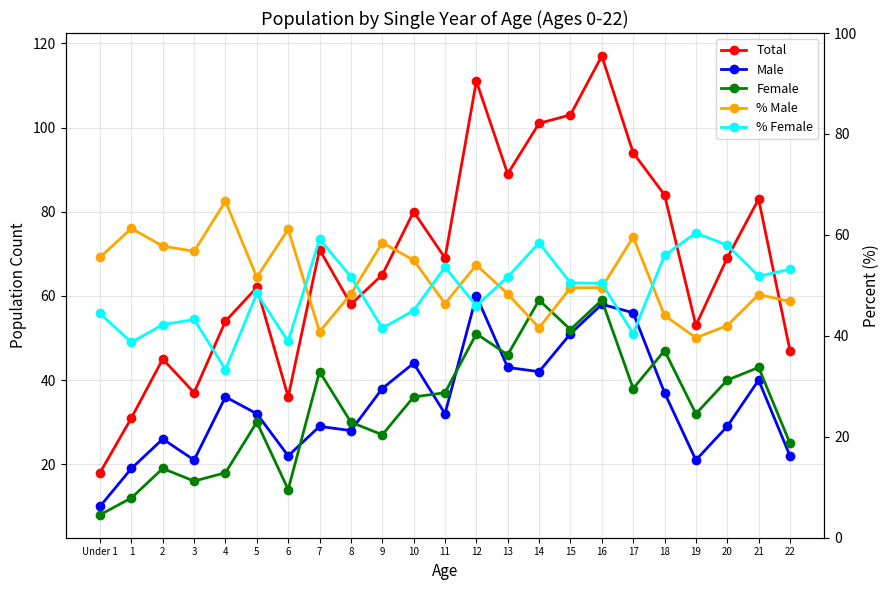

Reading right to left, list all the values displayed in this chart.

Total: 22=47.0	21=83.0	20=69.0	19=53.0	18=84.0	17=94.0	16=117.0	15=103.0	14=101.0	13=89.0	12=111.0	11=69.0	10=80.0	9=65.0	8=58.0	7=71.0	6=36.0	5=62.0	4=54.0	3=37.0	2=45.0	1=31.0	Under 1=18.0
Male: 22=22.0	21=40.0	20=29.0	19=21.0	18=37.0	17=56.0	16=58.0	15=51.0	14=42.0	13=43.0	12=60.0	11=32.0	10=44.0	9=38.0	8=28.0	7=29.0	6=22.0	5=32.0	4=36.0	3=21.0	2=26.0	1=19.0	Under 1=10.0
Female: 22=25.0	21=43.0	20=40.0	19=32.0	18=47.0	17=38.0	16=59.0	15=52.0	14=59.0	13=46.0	12=51.0	11=37.0	10=36.0	9=27.0	8=30.0	7=42.0	6=14.0	5=30.0	4=18.0	3=16.0	2=19.0	1=12.0	Under 1=8.0
% Male: 22=46.8	21=48.2	20=42.0	19=39.6	18=44.0	17=59.6	16=49.6	15=49.5	14=41.6	13=48.3	12=54.0	11=46.4	10=55.0	9=58.5	8=48.3	7=40.8	6=61.1	5=51.6	4=66.7	3=56.8	2=57.8	1=61.3	Under 1=55.6
% Female: 22=53.2	21=51.8	20=58.0	19=60.4	18=56.0	17=40.4	16=50.4	15=50.5	14=58.4	13=51.7	12=46.0	11=53.6	10=45.0	9=41.5	8=51.7	7=59.2	6=38.9	5=48.4	4=33.3	3=43.2	2=42.2	1=38.7	Under 1=44.4